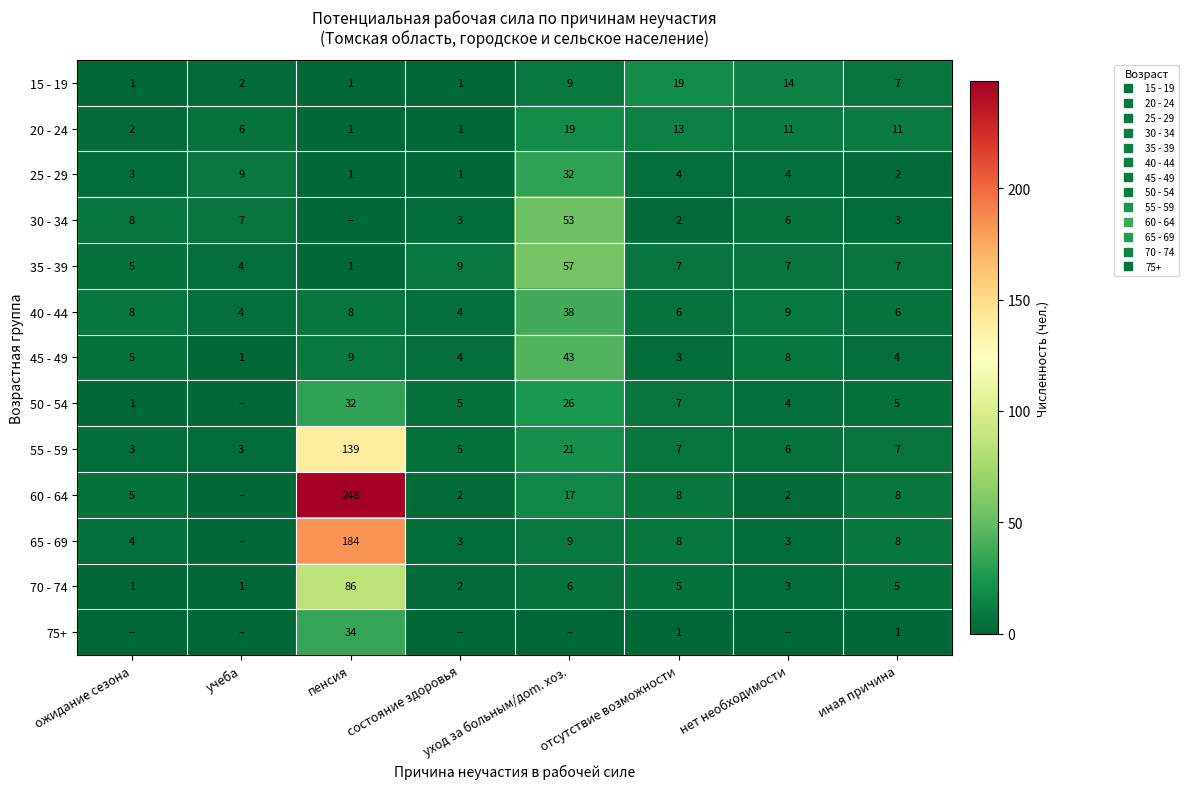

What is the difference between the 30 - 34 values at иная причина and ожидание сезона?

5